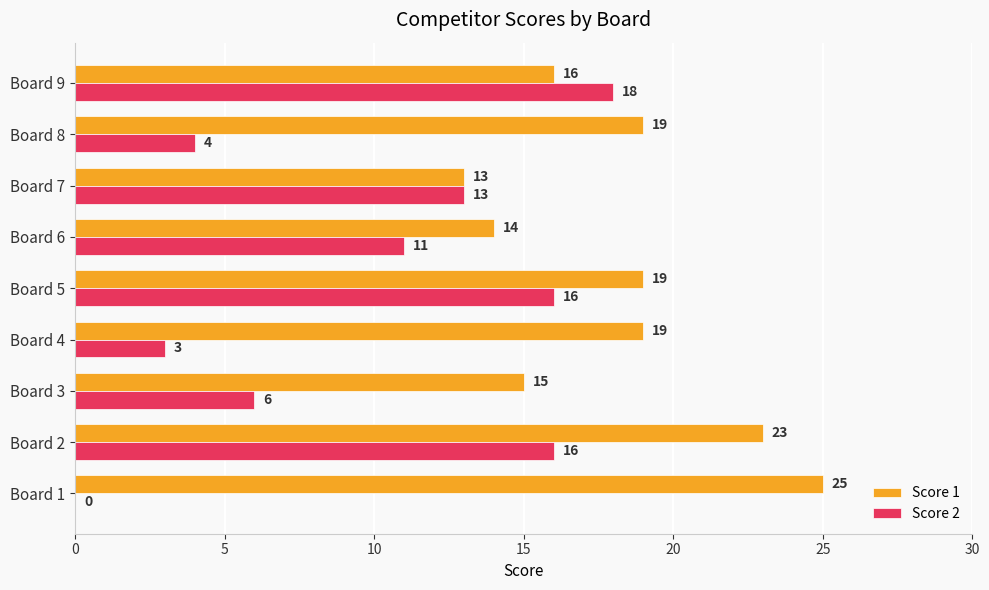

True or false: Score 1 has a value of 6 at Board 4.

False